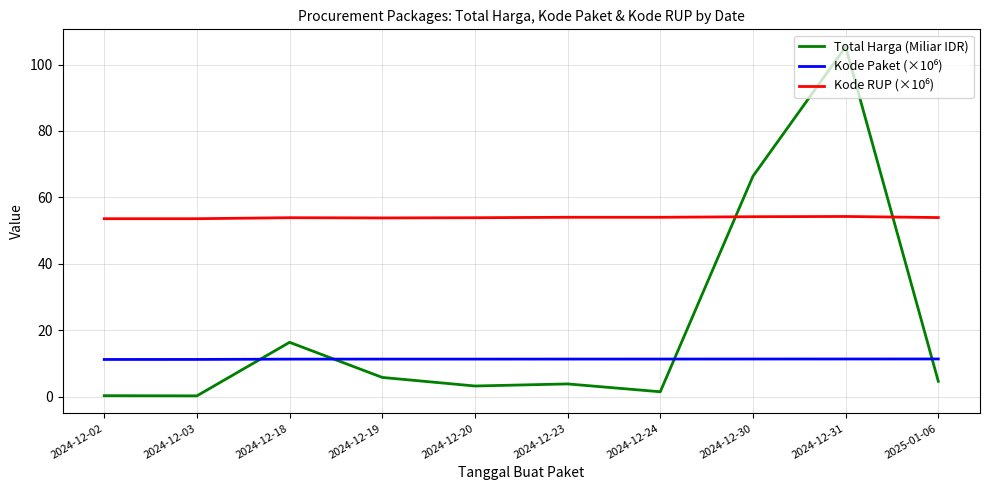

What position from the right is 2024-12-30?

3